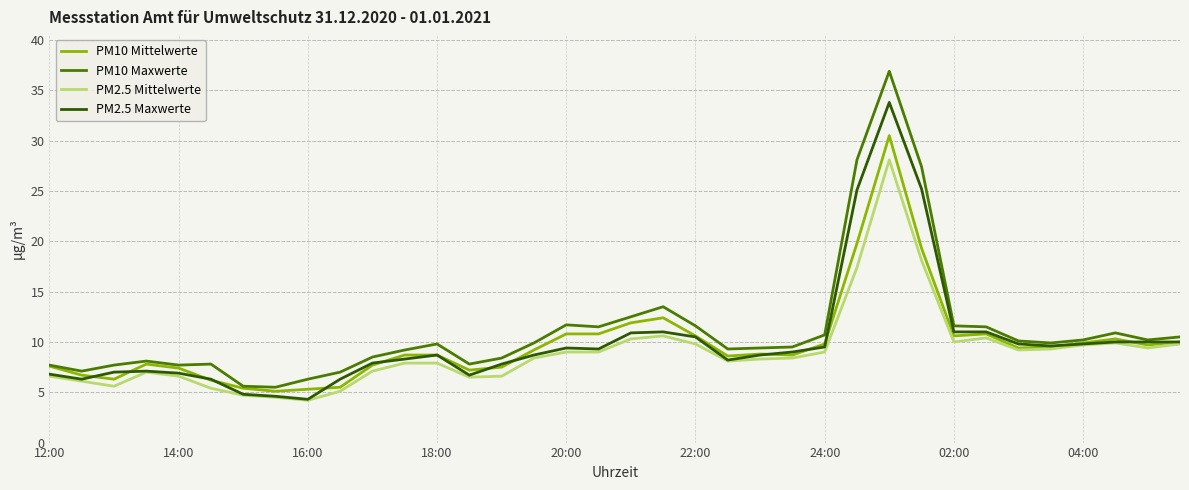

What is the difference between the second highest and second lowest values in the PM2.5 Mittelwerte series?

13.6